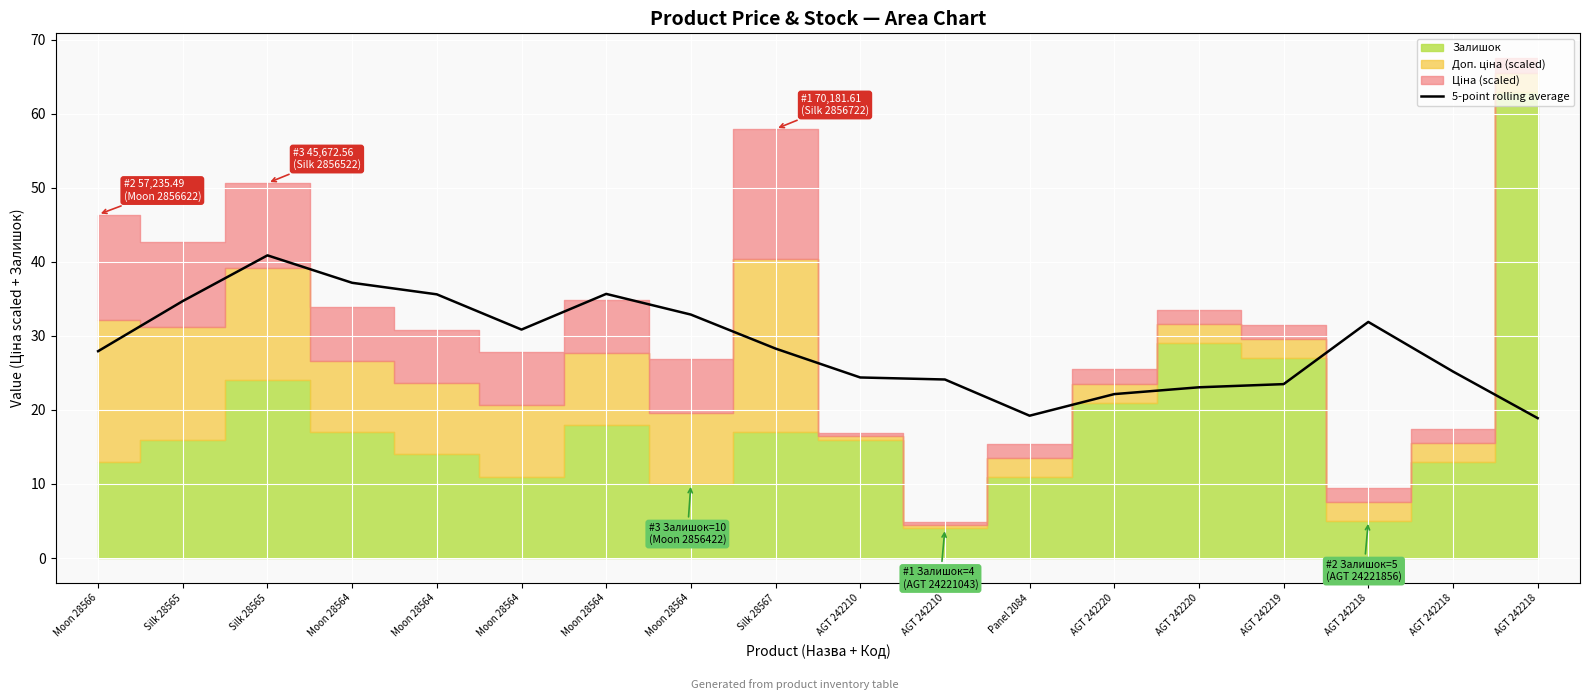

Reading right to left, extract all data points from this chart.

AGT 242218=18.9	AGT 242218=25.2	AGT 242218=31.9	AGT 242219=23.5	AGT 242220=23.1	AGT 242220=22.1	Panel 2084=19.2	AGT 242210=24.1	AGT 242210=24.4	Silk 28567=28.3	Moon 28564=32.9	Moon 28564=35.7	Moon 28564=30.9	Moon 28564=35.6	Moon 28564=37.2	Silk 28565=40.9	Silk 28565=34.7	Moon 28566=27.9